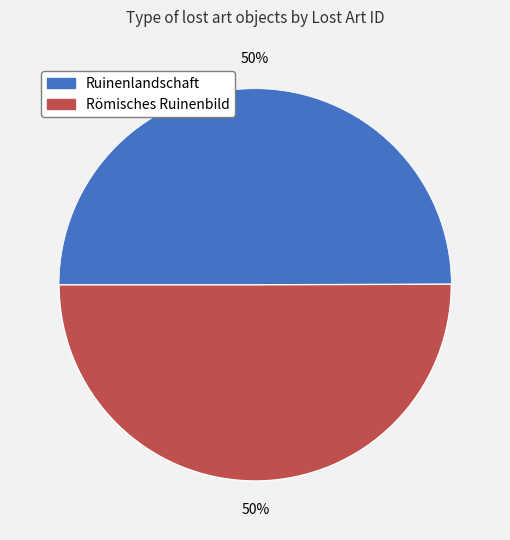

Approximately how many times larger is the value at Ruinenlandschaft compared to Römisches Ruinenbild?

1.0